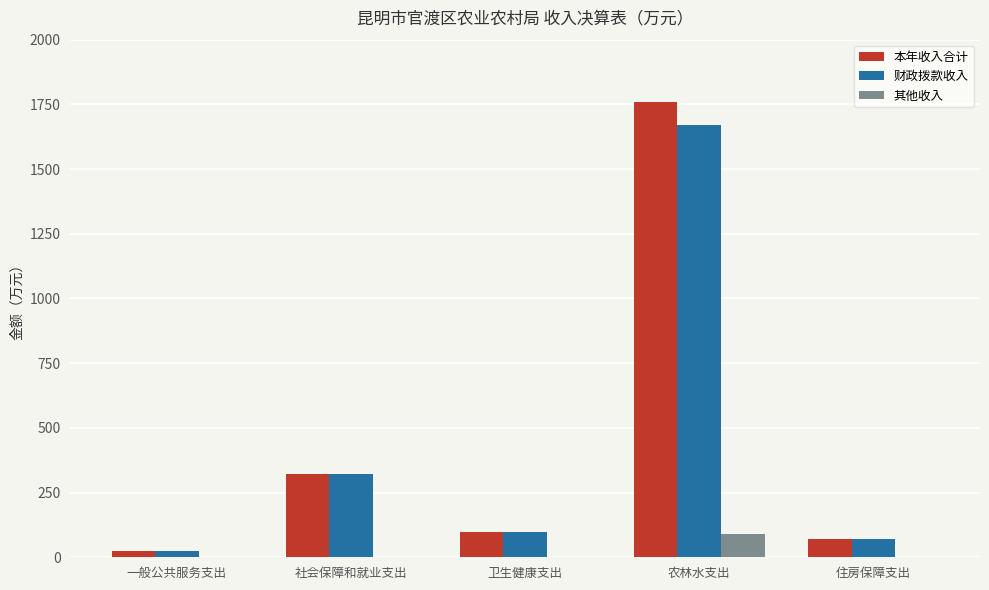

How many categories are shown in the chart?

5